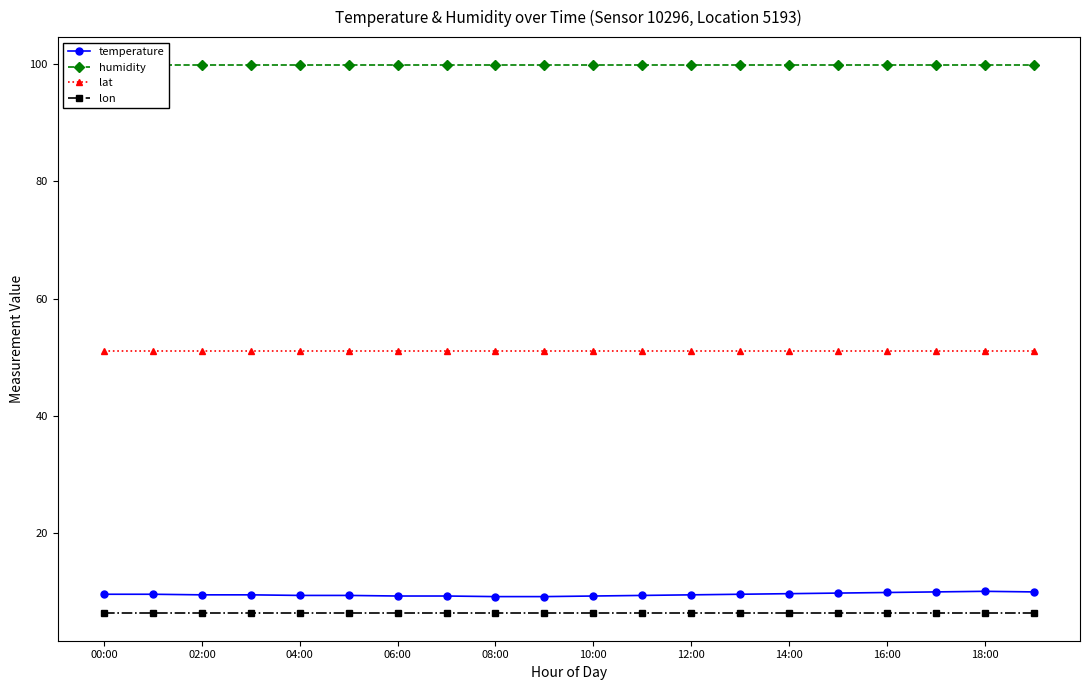

True or false: temperature has a value of 9.9 at 16:00.

True